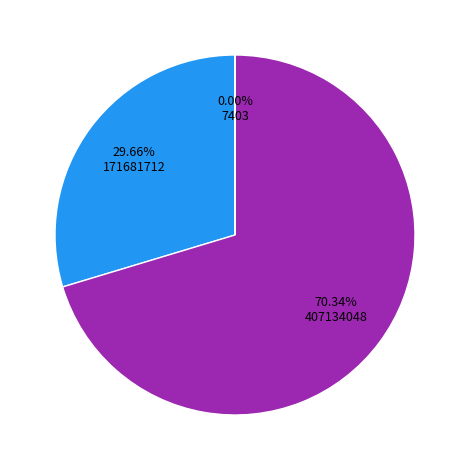

Is there any slice that represents more than half of the pie?

Yes